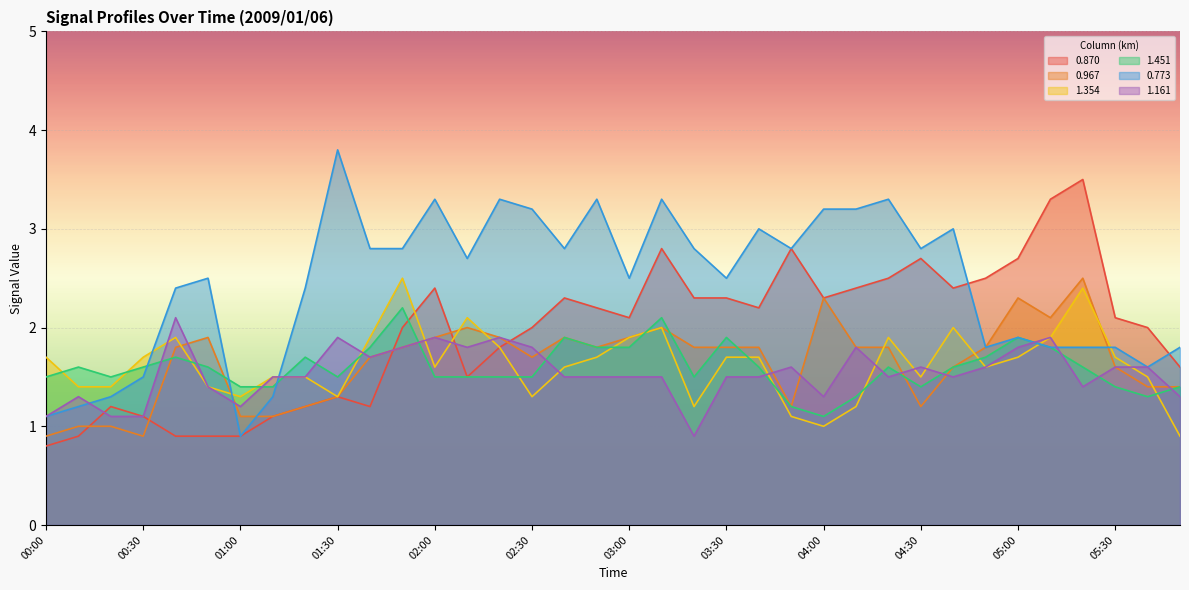

How many interior local valleys does the 1.354 series have?

8